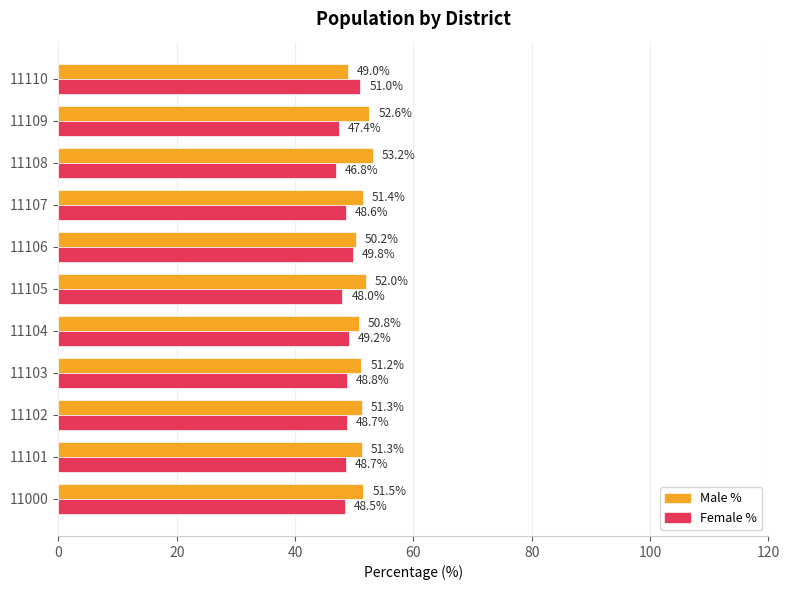

How many values in the Male % series are below 51?

3